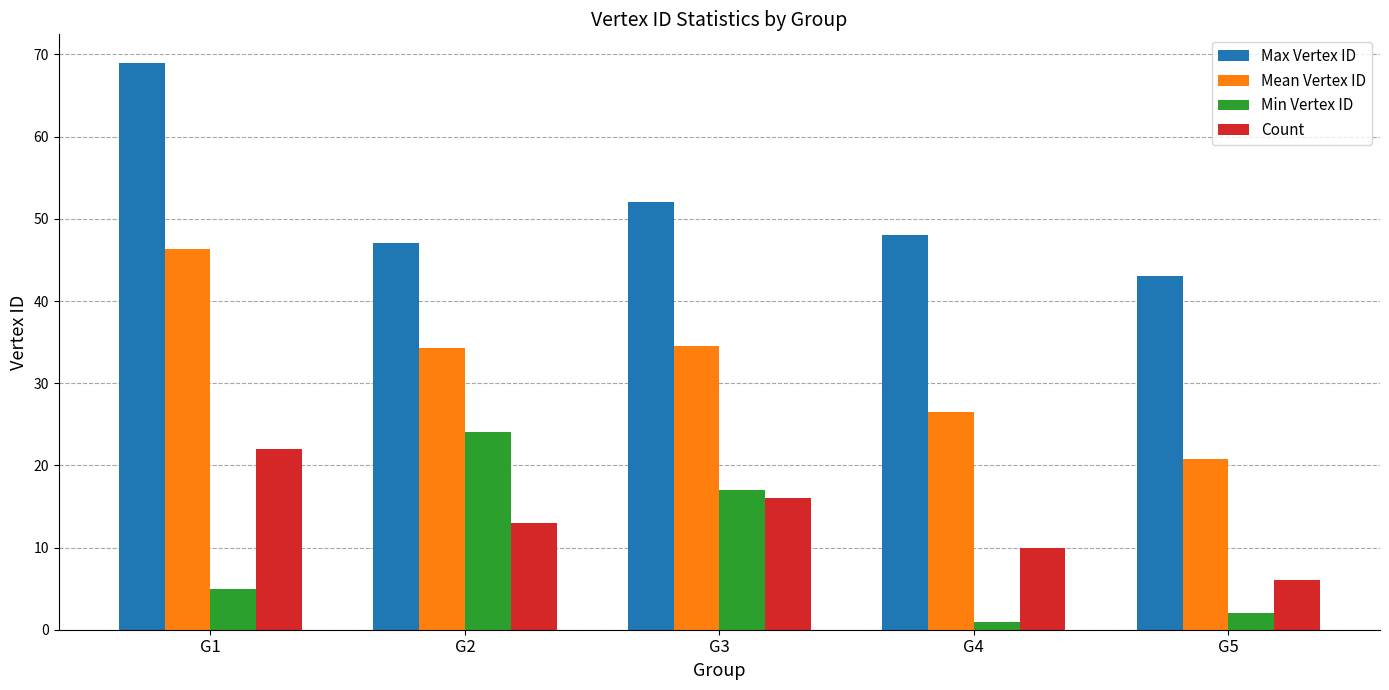

Rank the series by their maximum value, from lowest to highest.

Count, Min Vertex ID, Mean Vertex ID, Max Vertex ID